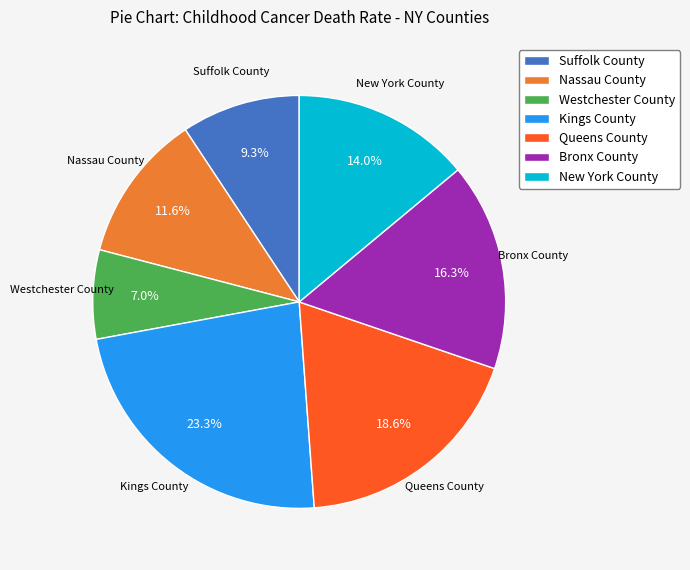

Which category has the smallest portion of the pie?

Westchester County